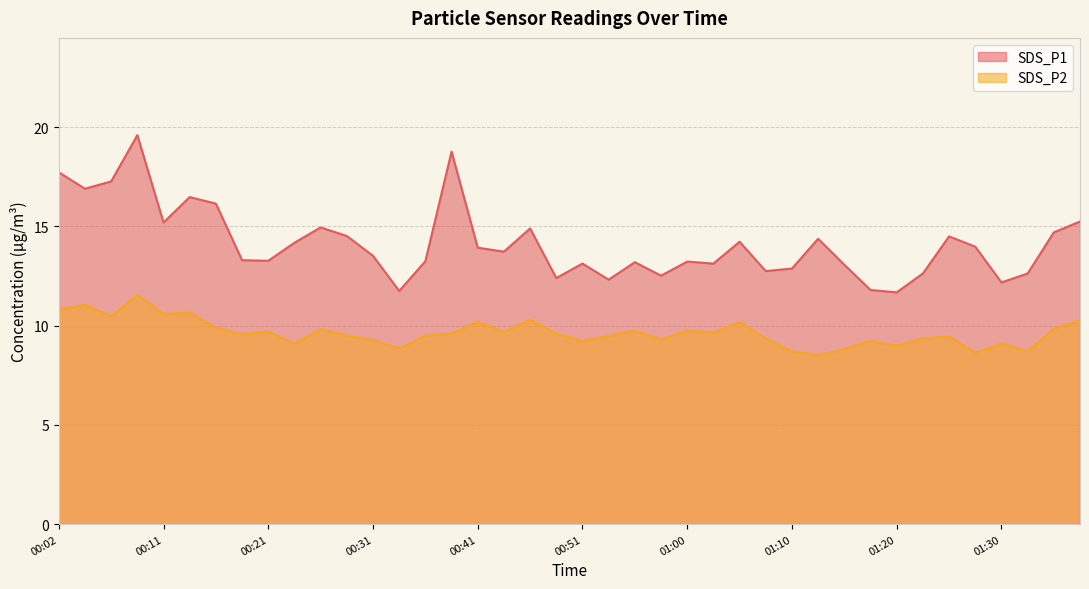

How many interior local valleys does the SDS_P2 series have?

13